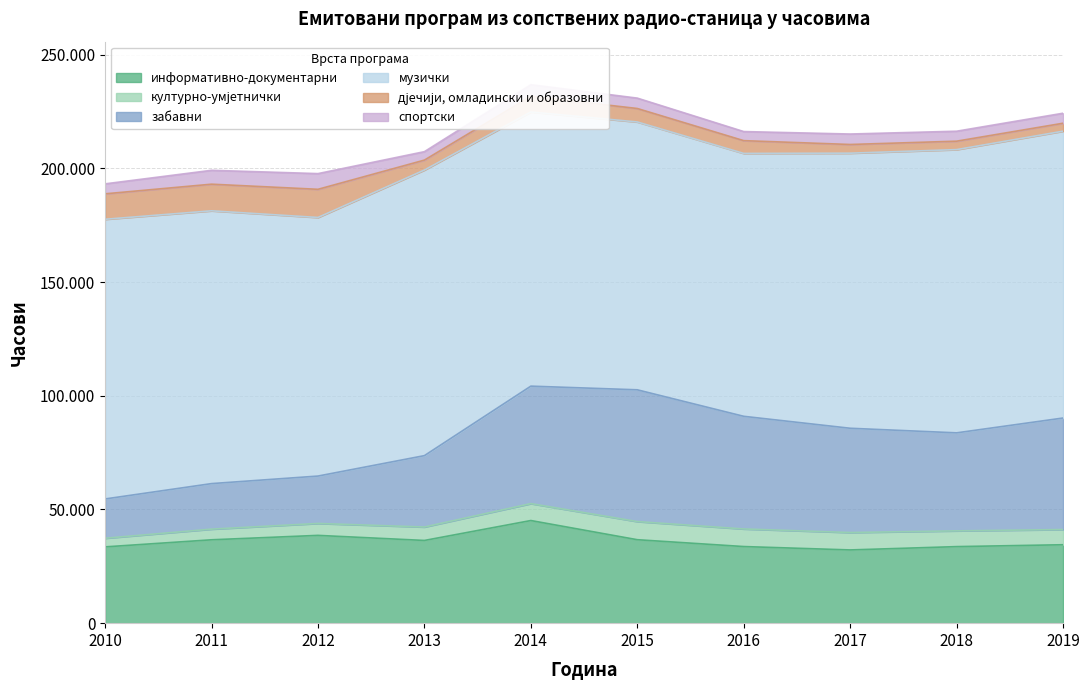

Between 2010 and 2017, which series saw the biggest shift?

забавни